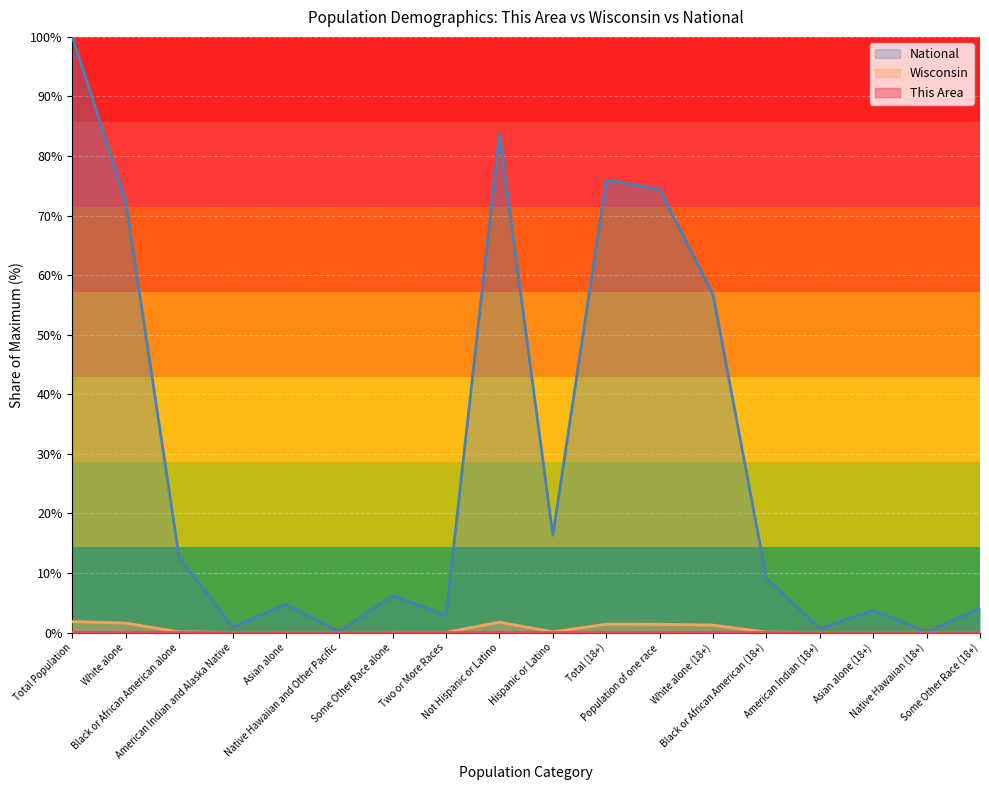

The This Area series shows 0.0 at White alone. True or false?

False